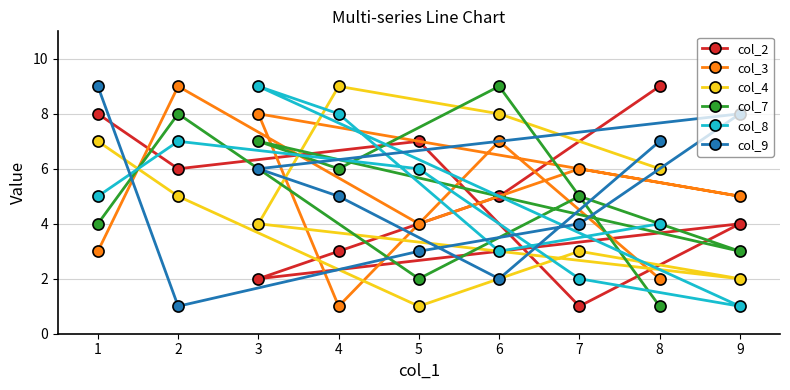

Reading left to right, extract all data points from this chart.

col_2: 1=8	2=6	3=2	4=3	5=7	6=5	7=1	8=9	9=4
col_3: 1=3	2=9	3=8	4=1	5=4	6=7	7=6	8=2	9=5
col_4: 1=7	2=5	3=4	4=9	5=1	6=8	7=3	8=6	9=2
col_7: 1=4	2=8	3=7	4=6	5=2	6=9	7=5	8=1	9=3
col_8: 1=5	2=7	3=9	4=8	5=6	6=3	7=2	8=4	9=1
col_9: 1=9	2=1	3=6	4=5	5=3	6=2	7=4	8=7	9=8